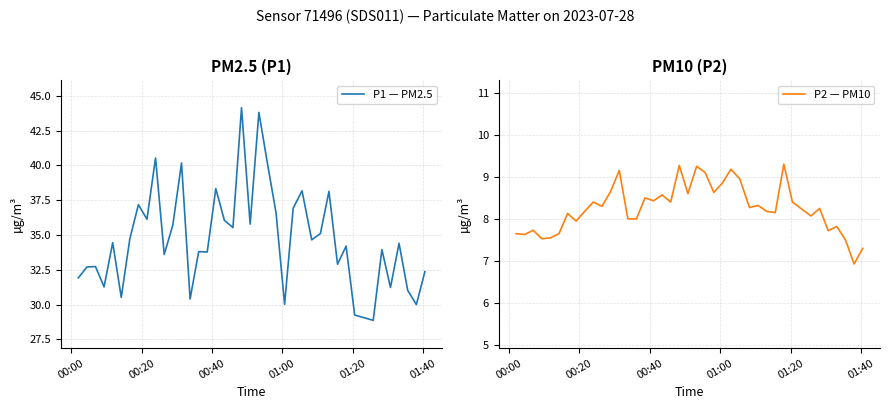

Reading left to right, extract all data points from this chart.

P1 — PM2.5: 31.9	32.7	32.7	31.3	34.5	30.5	34.7	37.2	36.1	40.5	33.6	35.7	40.2	30.4	33.8	33.8	38.3	36.0	35.5	44.1	35.8	43.8	40.1	36.6	30.0	36.9	38.2	34.6	35.1	38.1	32.9	34.2	29.2	28.9	34.0	31.2	34.4	31.0	30.0	32.4
P2 — PM10: 7.7	7.6	7.7	7.5	7.5	7.7	8.1	8.0	8.2	8.4	8.3	8.7	9.2	8.0	8.0	8.5	8.4	8.6	8.4	9.3	8.6	9.2	9.1	8.6	8.8	9.2	8.9	8.3	8.3	8.2	8.2	9.3	8.4	8.1	8.2	7.7	7.8	7.5	6.9	7.3